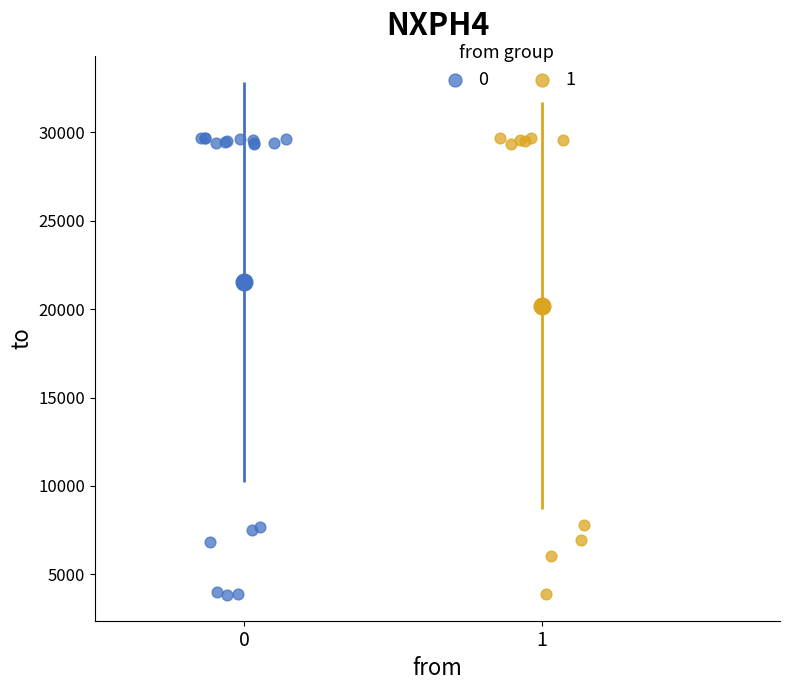

What are all the series names shown in the legend?

0, 1